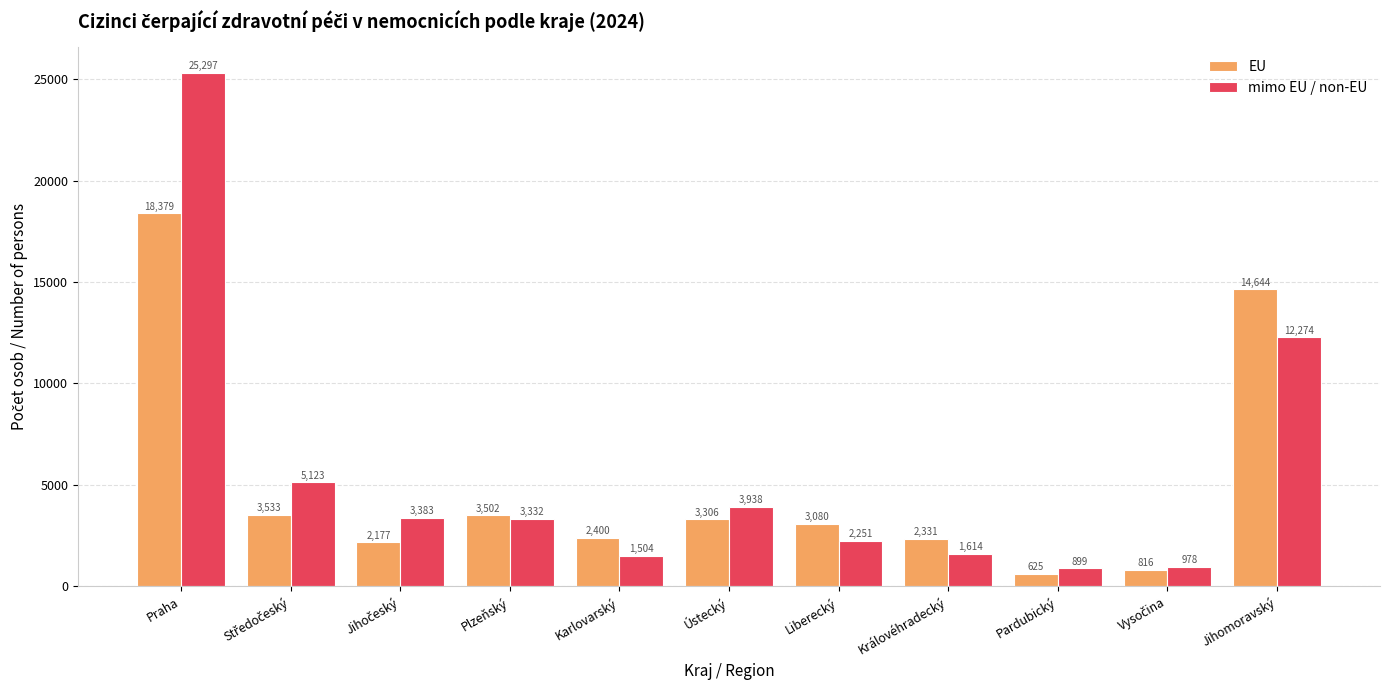

What is the spread (max minus min) of values at Pardubický?

274